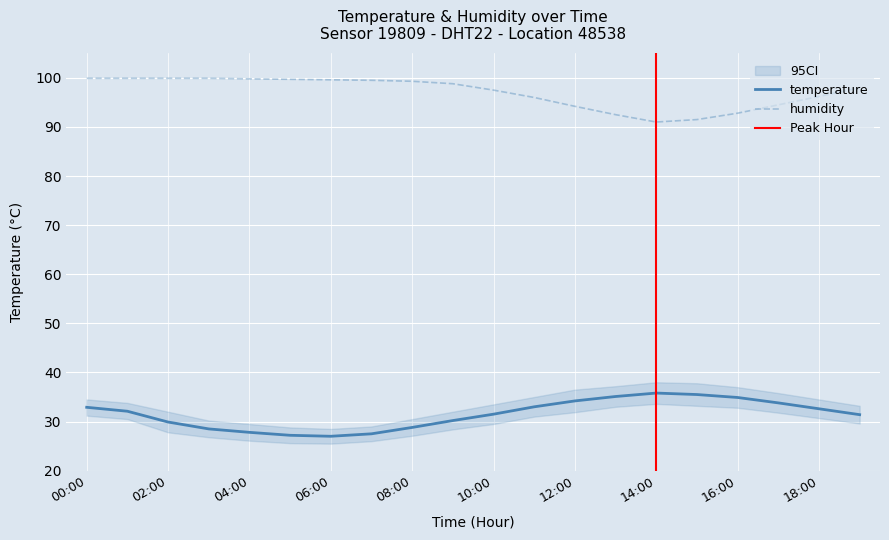

What is the sum of the humidity values at 02:00 and 04:00?

199.7